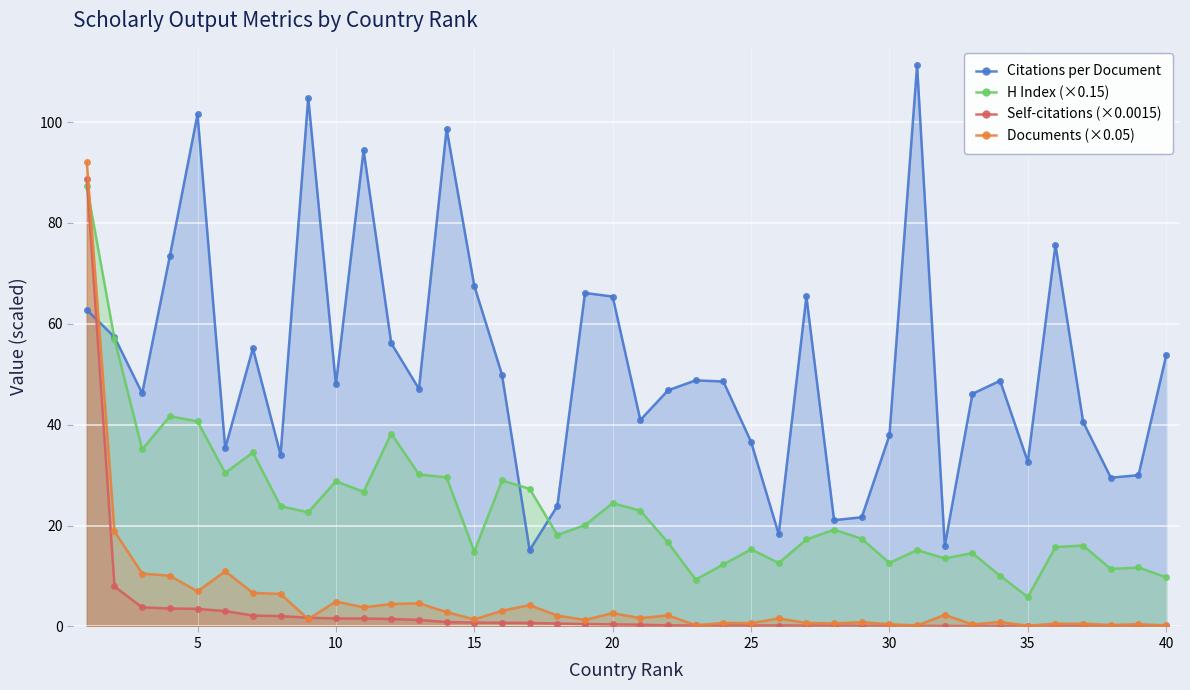

How many times do Self-citations (×0.0015) and Documents (×0.05) cross each other?

2